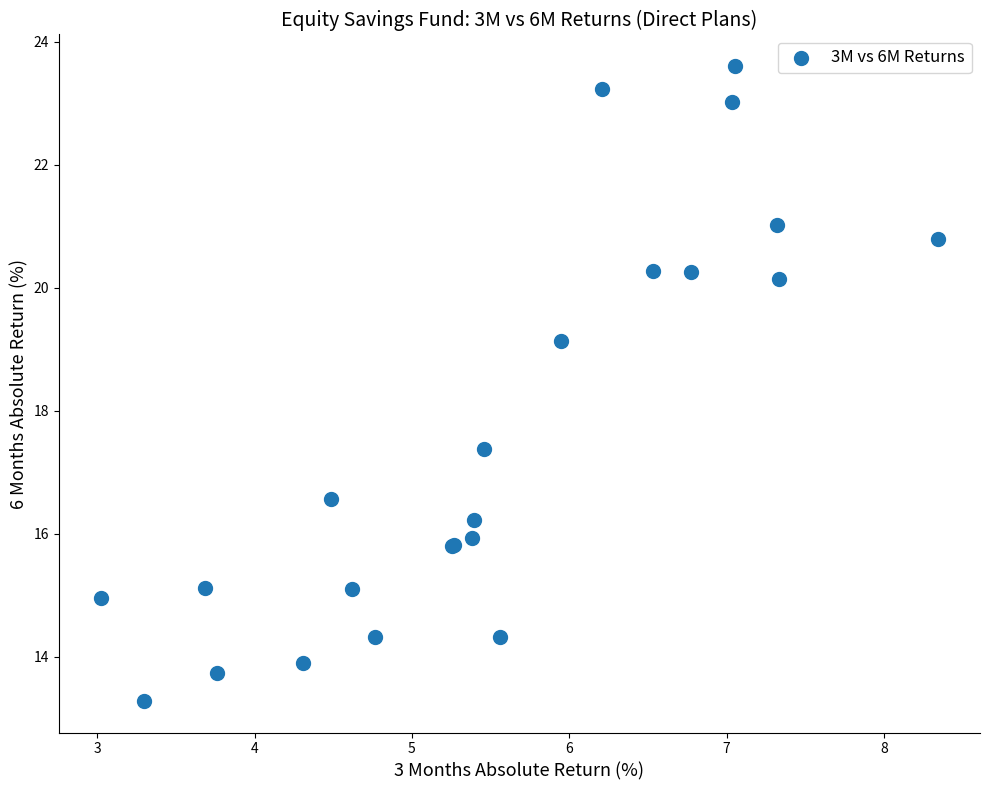

What Y value in the scatter plot is closest to 18?

17.4